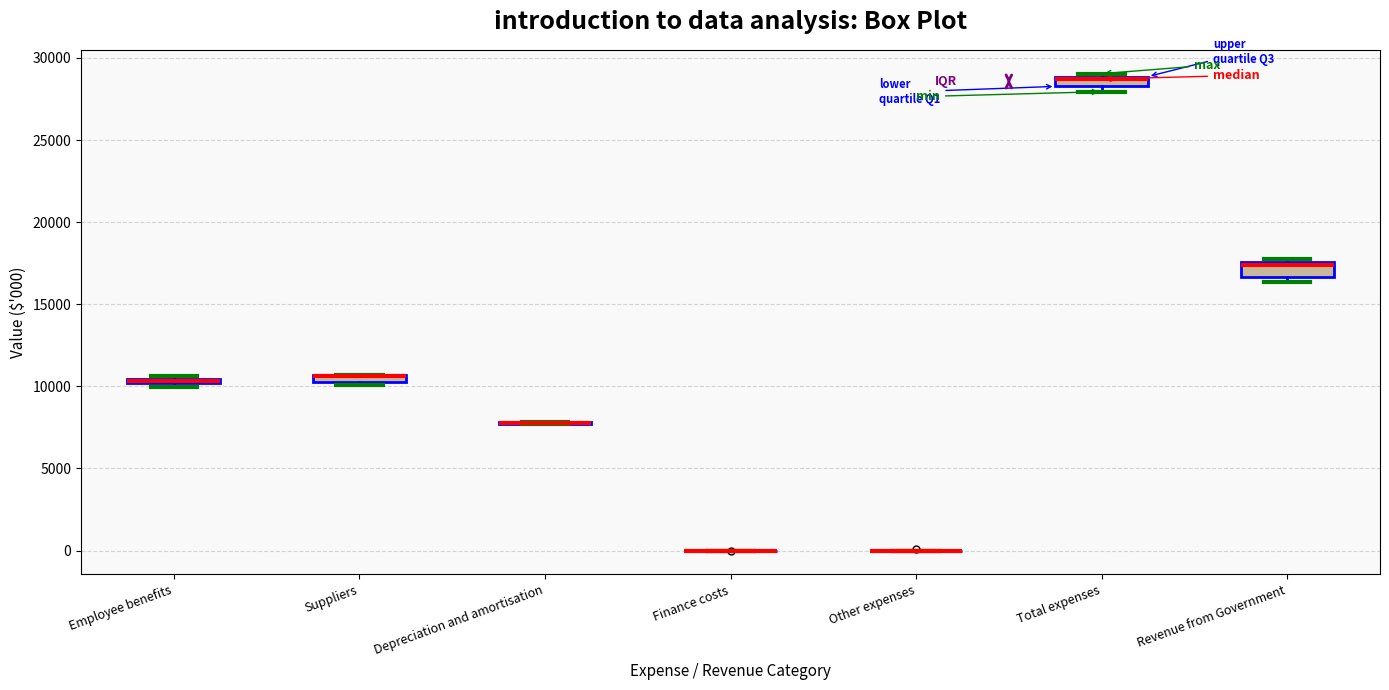

Where is the upper edge of the box for Total expenses on the y-axis? The values are not printed on the chart, so give them approximately, as read against the axis.

29000